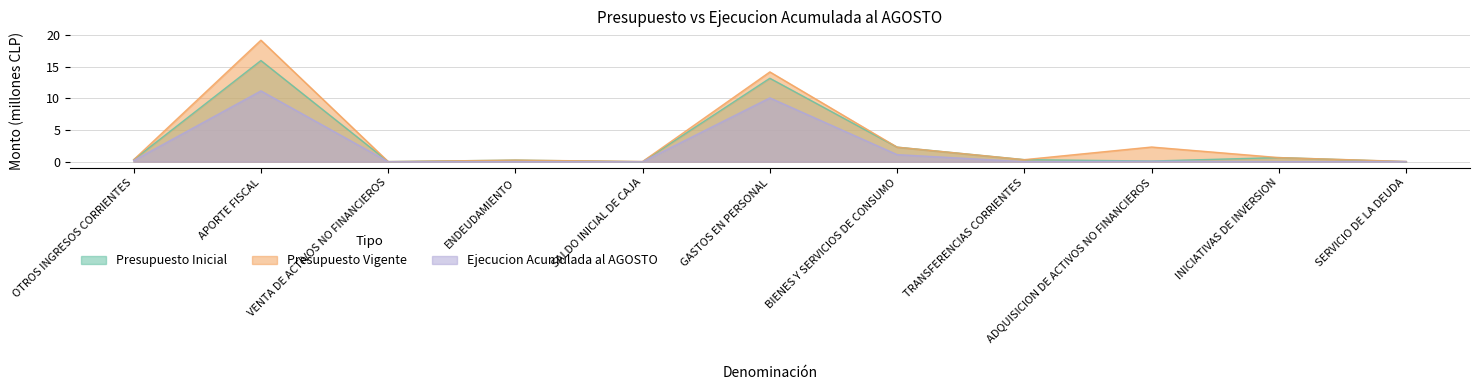

What is the approximate value of Presupuesto Vigente at APORTE FISCAL?

19.2